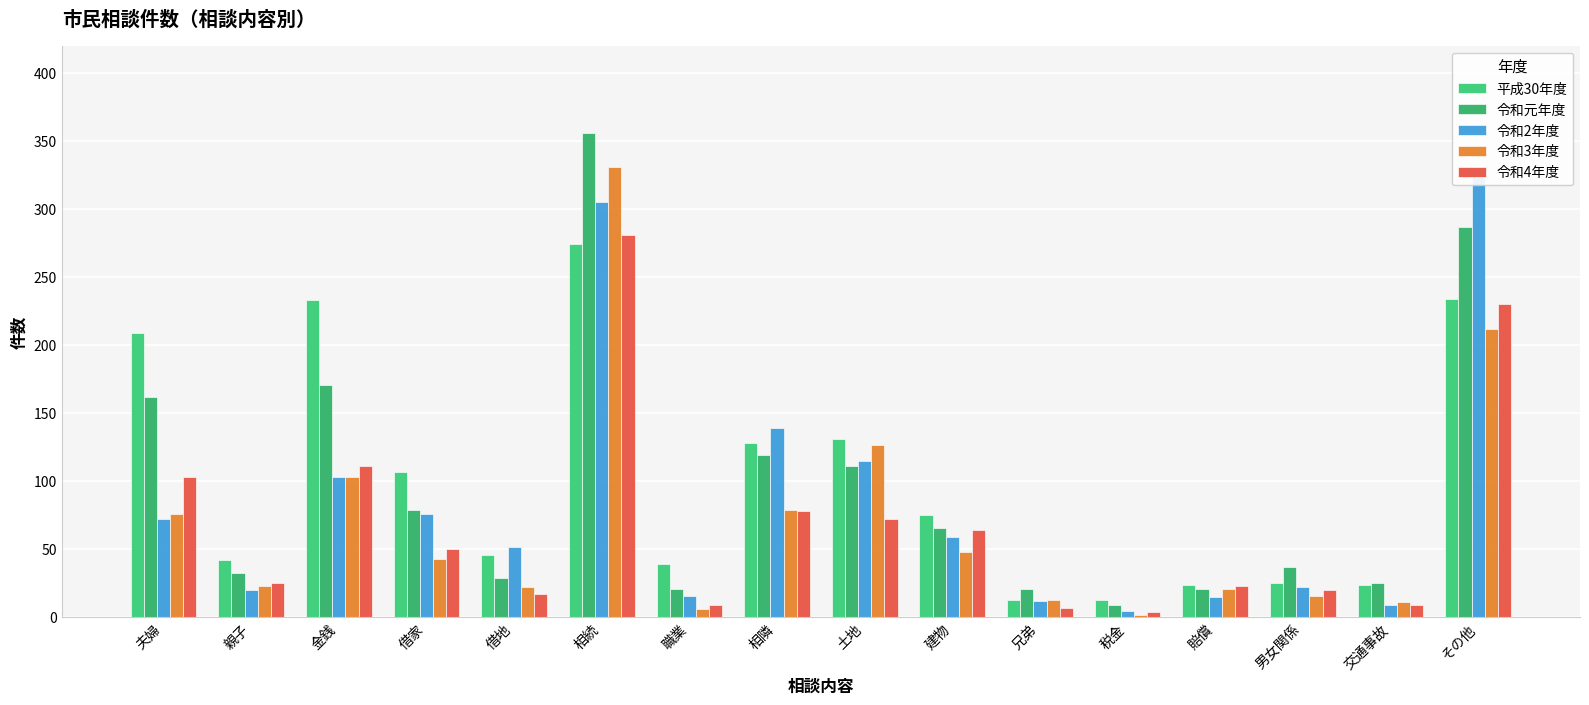

Rank the categories by 平成30年度 value from highest to lowest.

相続, その他, 金銭, 夫婦, 土地, 相隣, 借家, 建物, 借地, 親子, 職業, 男女関係, 賠償, 交通事故, 兄弟, 税金